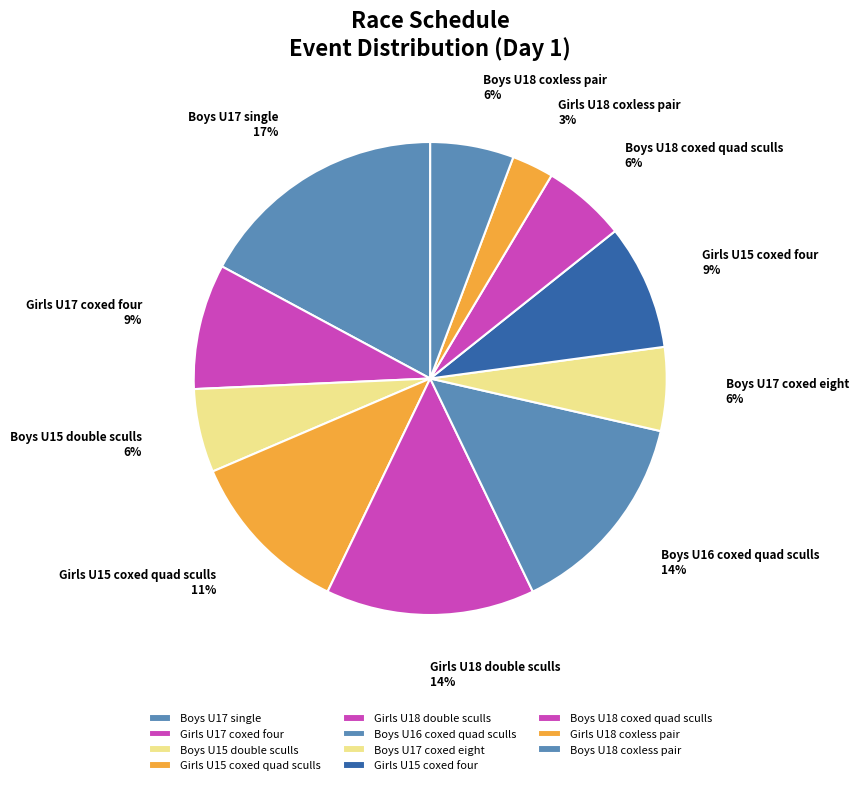

Which category has the biggest portion of the pie?

Boys U17 single